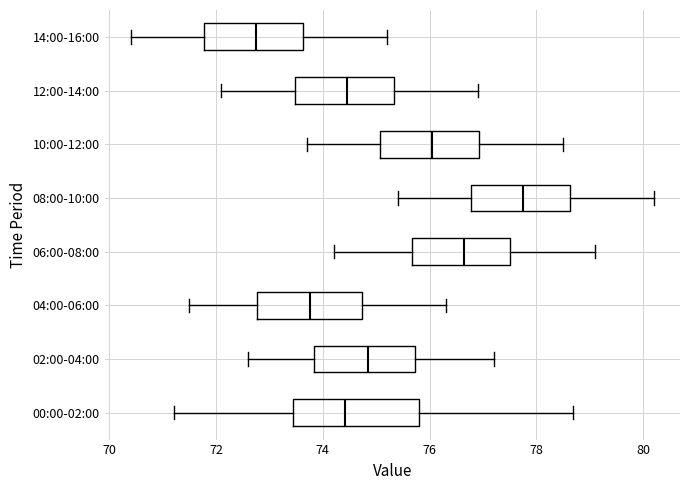

Reading bottom to top, transcribe this box plot: for each box, give where its median line is, the range the box spans, and where its two whiskers end, as read against the x-axis. The values are not printed on the chart, so give them approximately, as read against the axis.

00:00-02:00: median 74.4, box 73.4 to 75.8, whiskers 71.2 to 78.6
02:00-04:00: median 74.8, box 73.8 to 75.8, whiskers 72.6 to 77.2
04:00-06:00: median 73.8, box 72.8 to 74.8, whiskers 71.6 to 76.4
06:00-08:00: median 76.6, box 75.6 to 77.6, whiskers 74.2 to 79.2
08:00-10:00: median 77.8, box 76.8 to 78.6, whiskers 75.4 to 80.2
10:00-12:00: median 76.0, box 75.0 to 77.0, whiskers 73.8 to 78.6
12:00-14:00: median 74.4, box 73.4 to 75.4, whiskers 72.2 to 77.0
14:00-16:00: median 72.8, box 71.8 to 73.6, whiskers 70.4 to 75.2